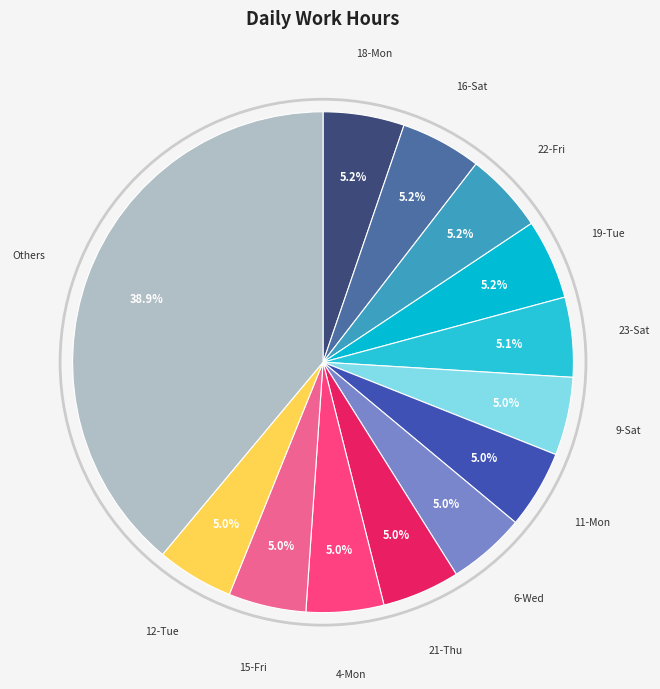

How many slices are in this pie chart?

13